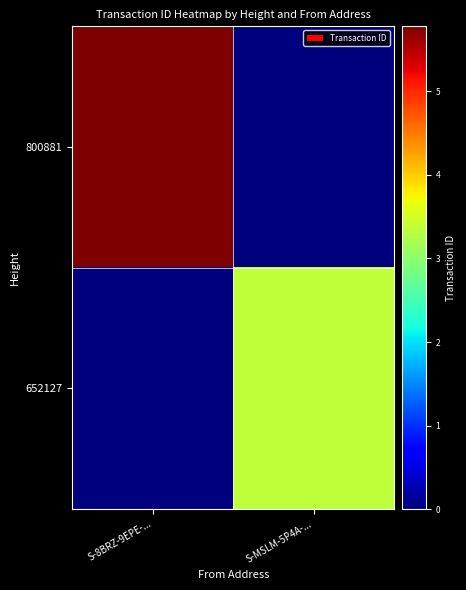

Reading left to right, transcribe all the data shown in this chart.

800881: S-8BRZ-9EPE-...=5779731742563207168	S-MSLM-5P4A-...=0
652127: S-8BRZ-9EPE-...=0	S-MSLM-5P4A-...=3344289384931294208